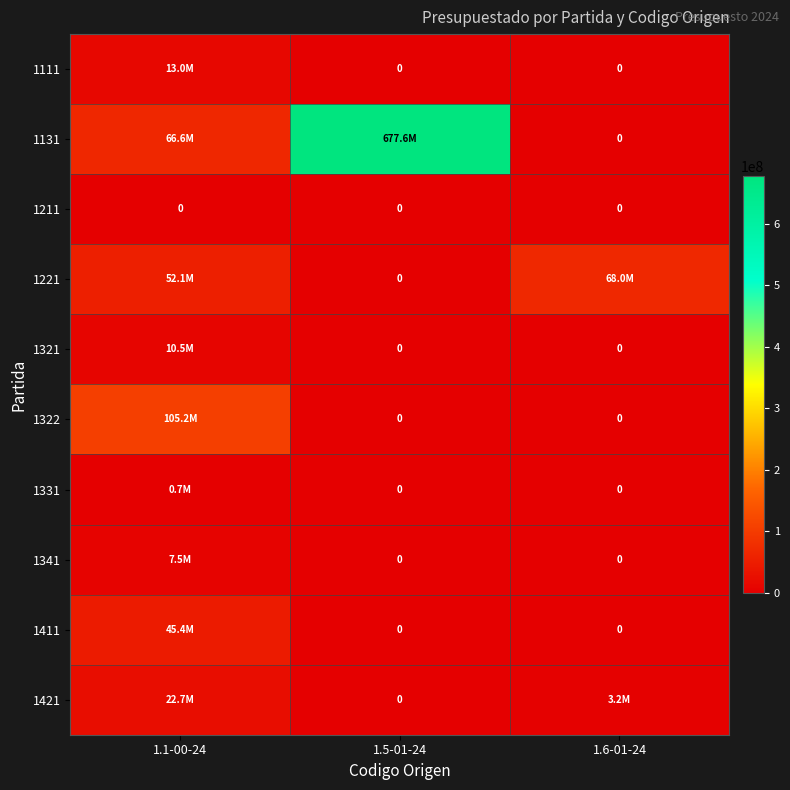

How many series are shown in this chart?

10